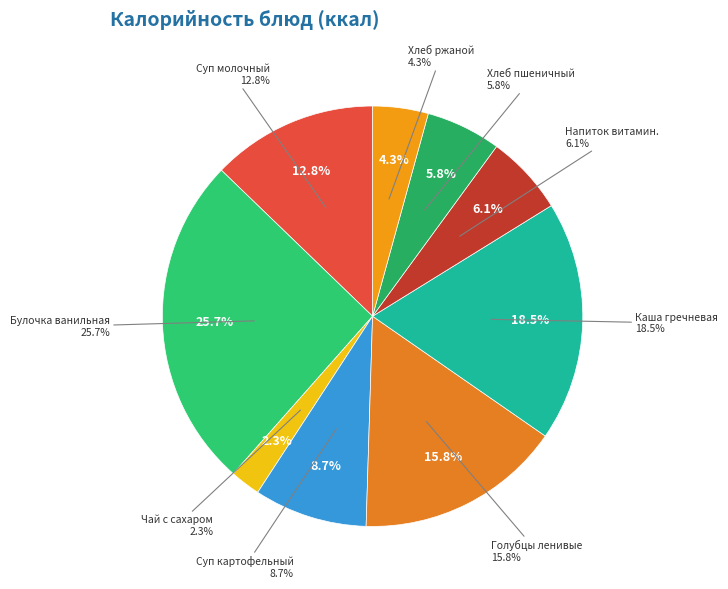

What is the smallest slice in the pie chart?

Чай с сахаром